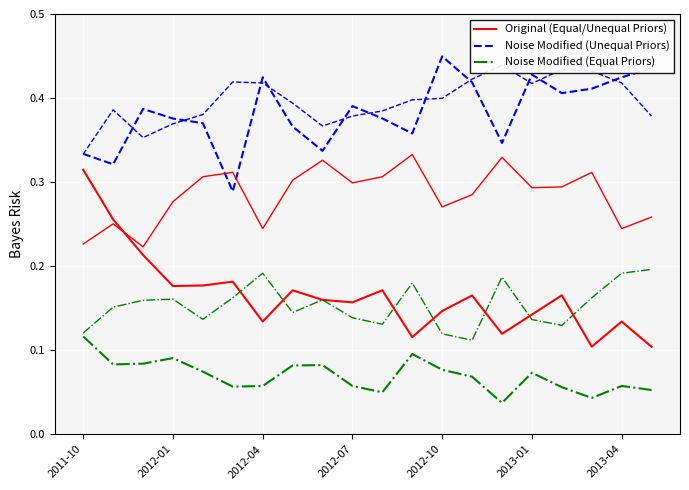

At how many categories does at least one series exceed 0?

20